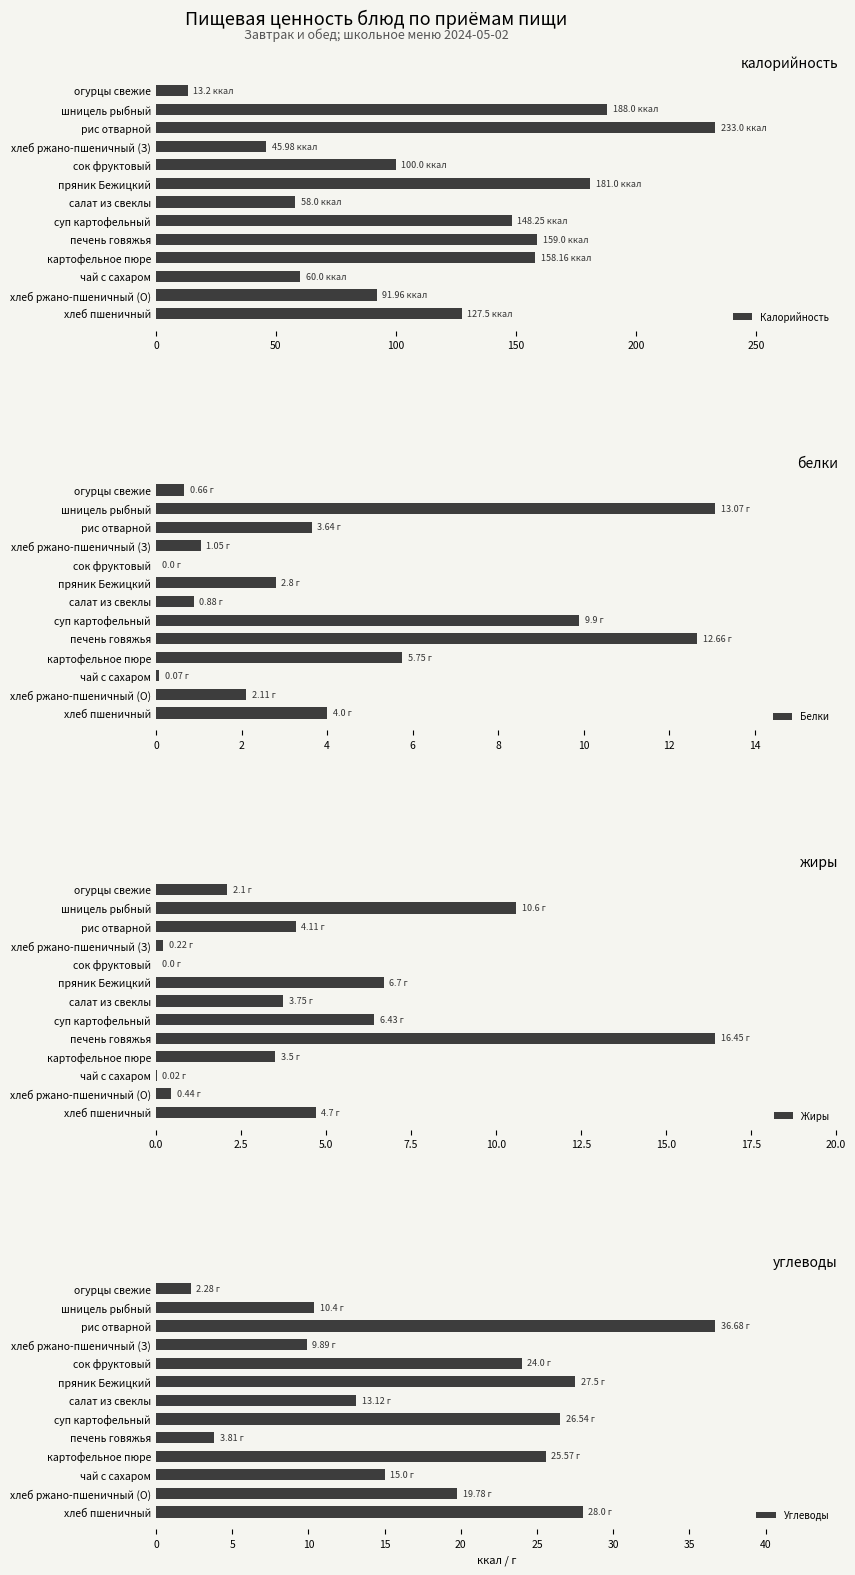

What is the sum of all Калорийность values?

1564.0